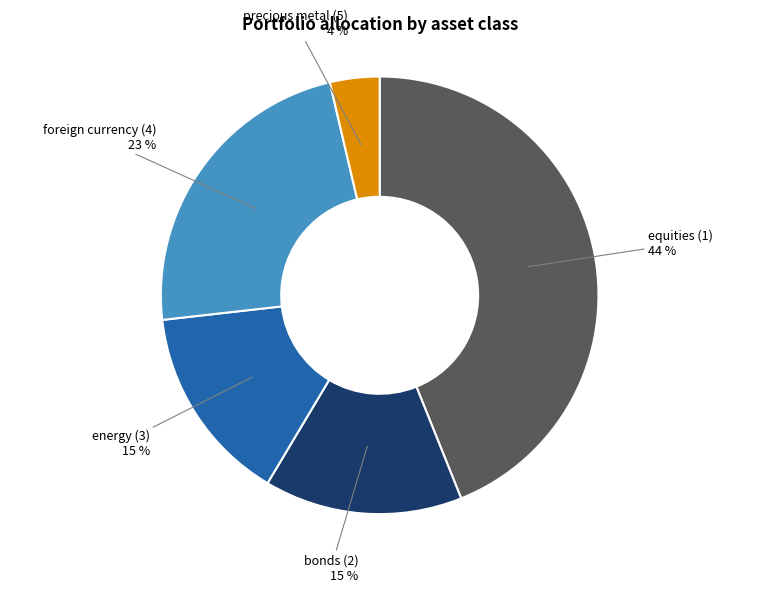

Between equities (1) and bonds (2), which is larger?

equities (1)